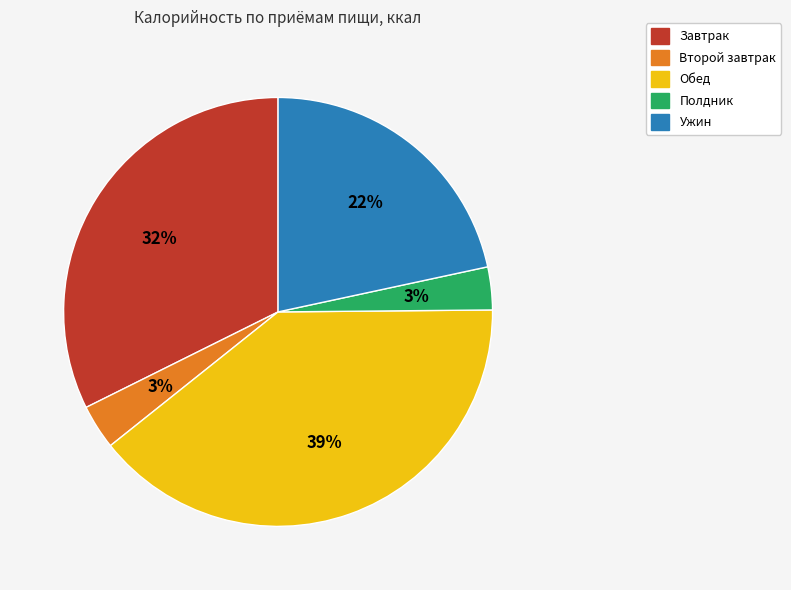

Does Полдник account for over 50% of the chart?

No